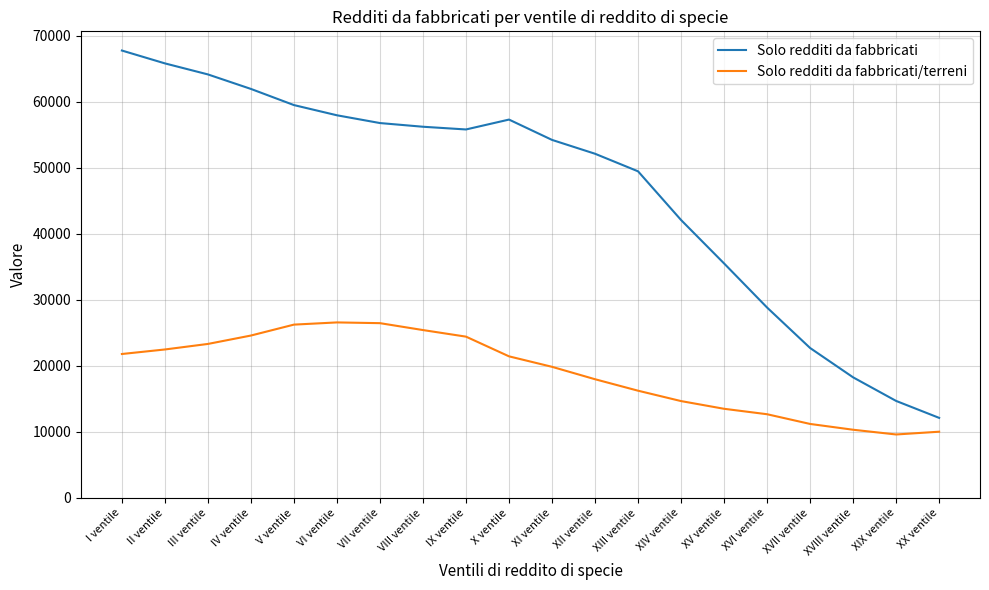

At which label does Solo redditi da fabbricati reach its peak?

I ventile